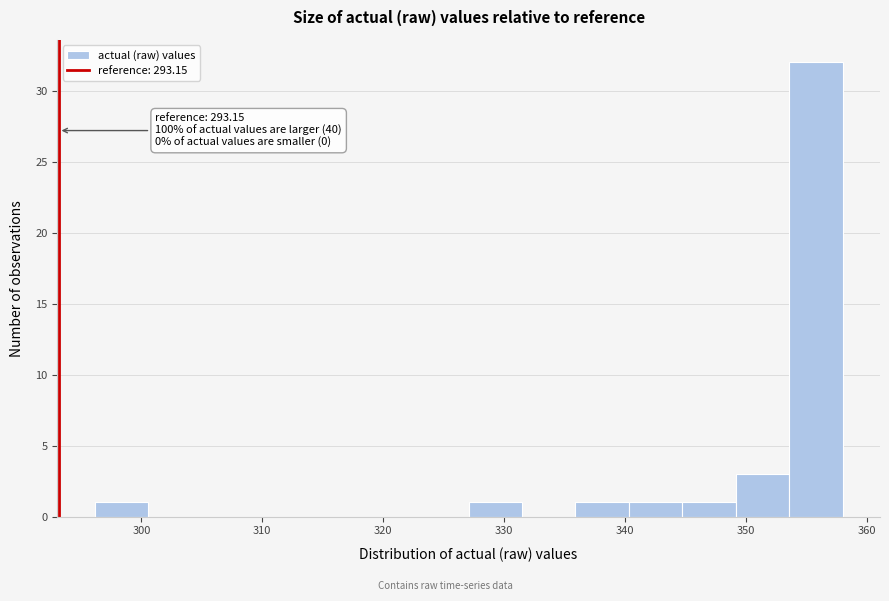

Which range on the x-axis has the tallest bar?

354 to 358